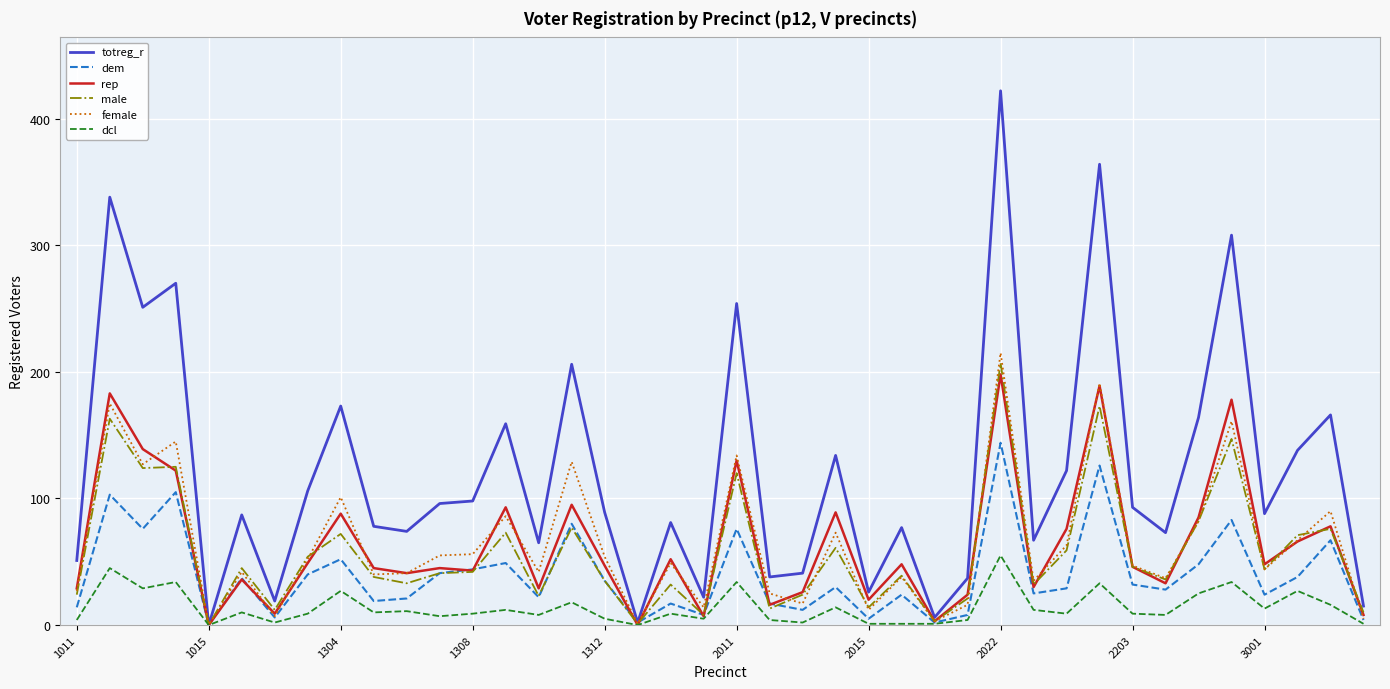

What is the average value of the totreg_r series?

122